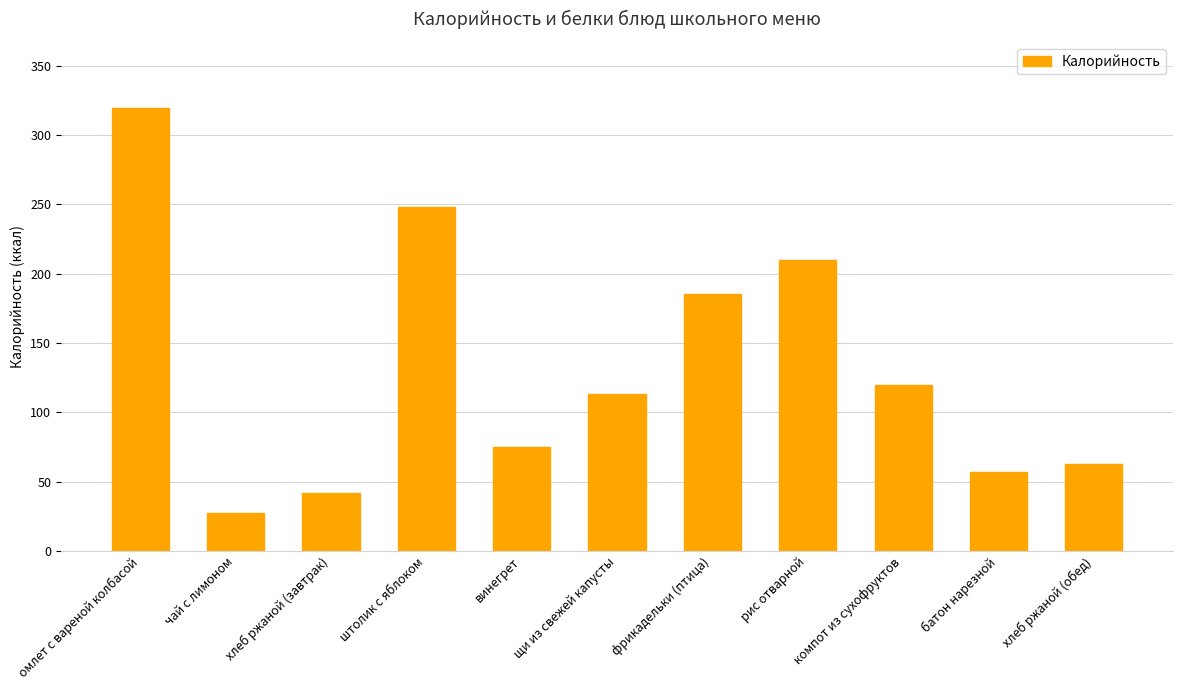

What position from the right is компот из сухофруктов?

3